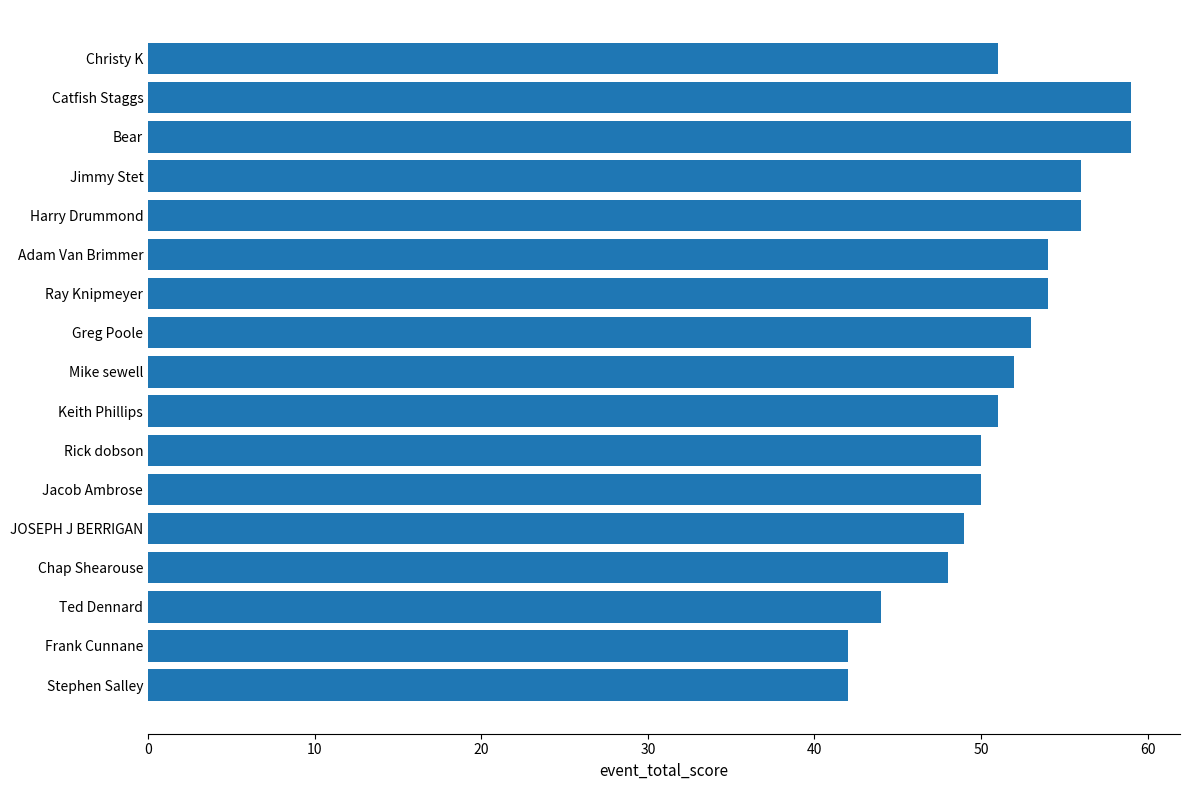

True or false: the data shows 51 at Christy K.

True